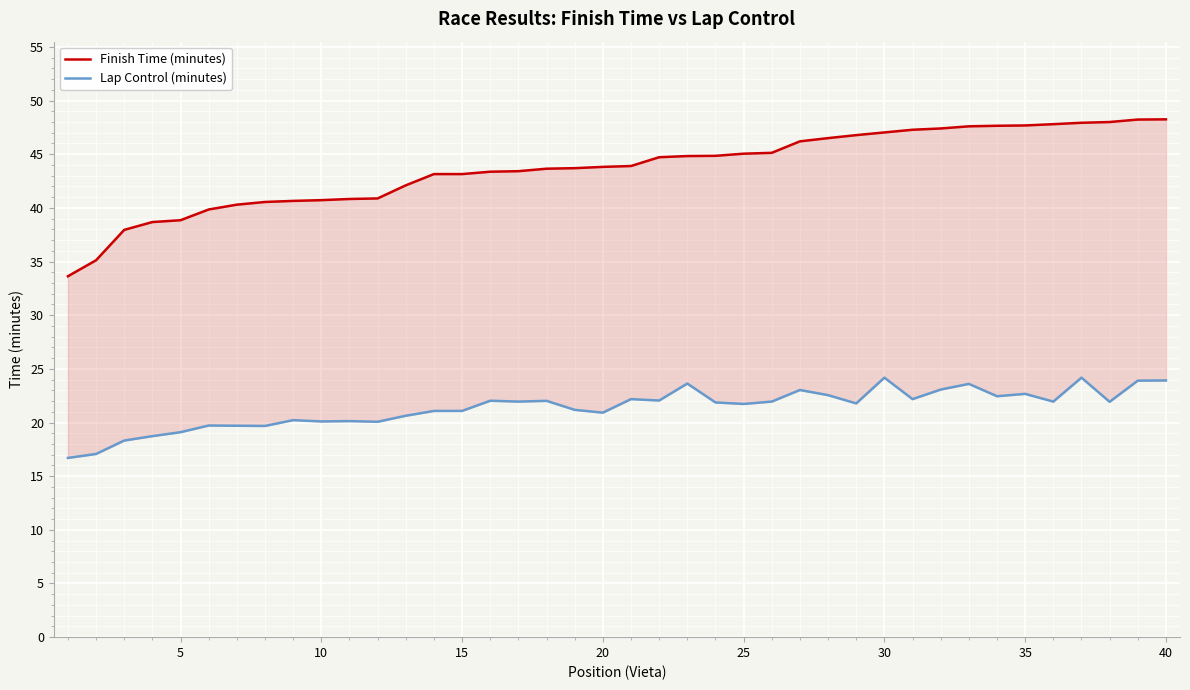

Which has a higher value, 39 or 10?

39